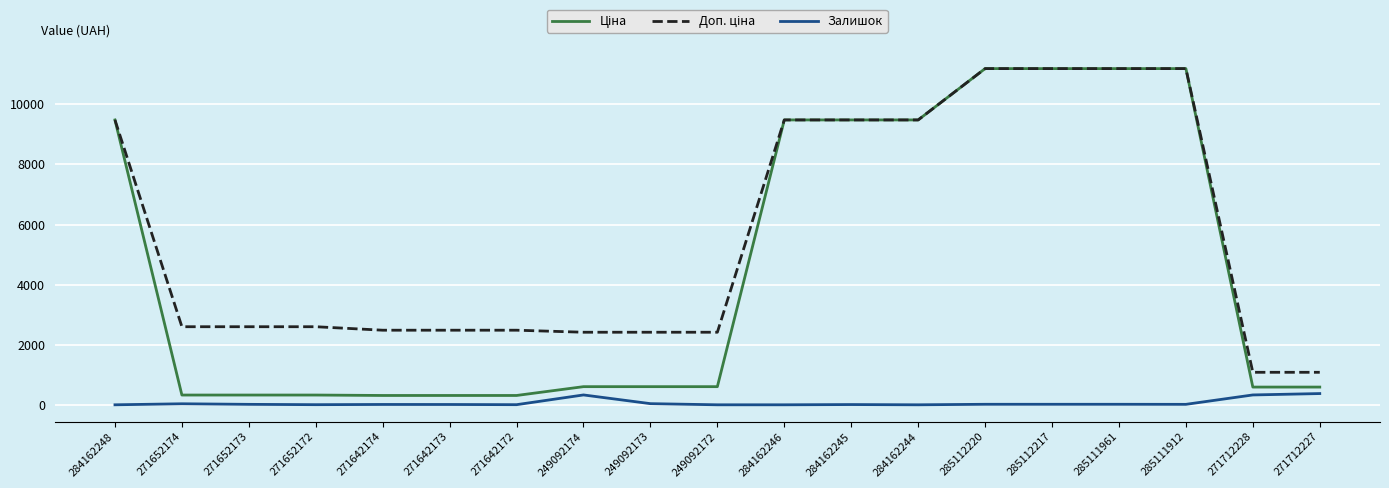

What is the greatest value displayed?

11188.2